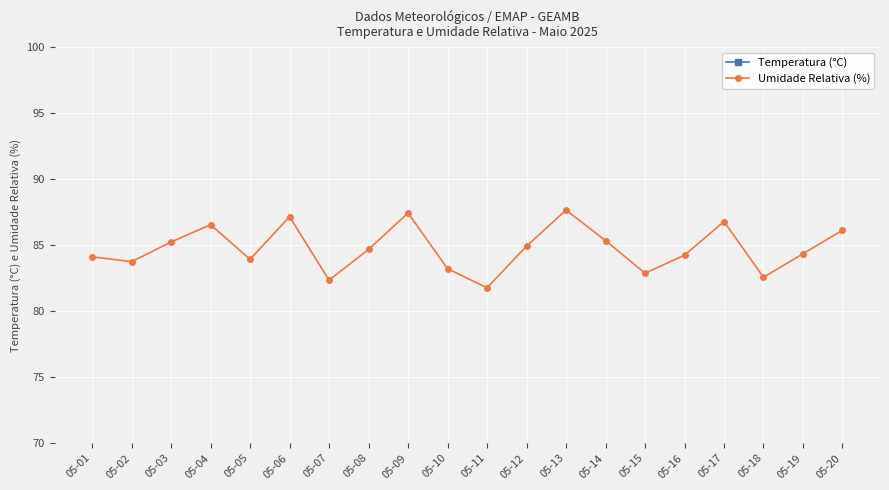

Where is the first local minimum for Umidade Relativa (%)?

05-02